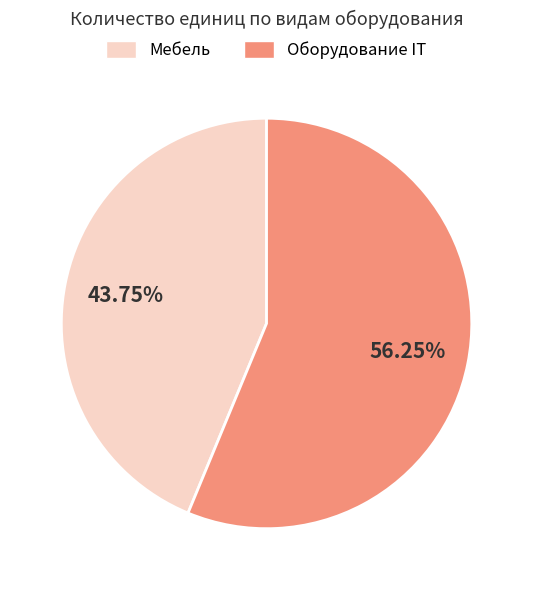

Is it true that Мебель is 51% of the pie?

False